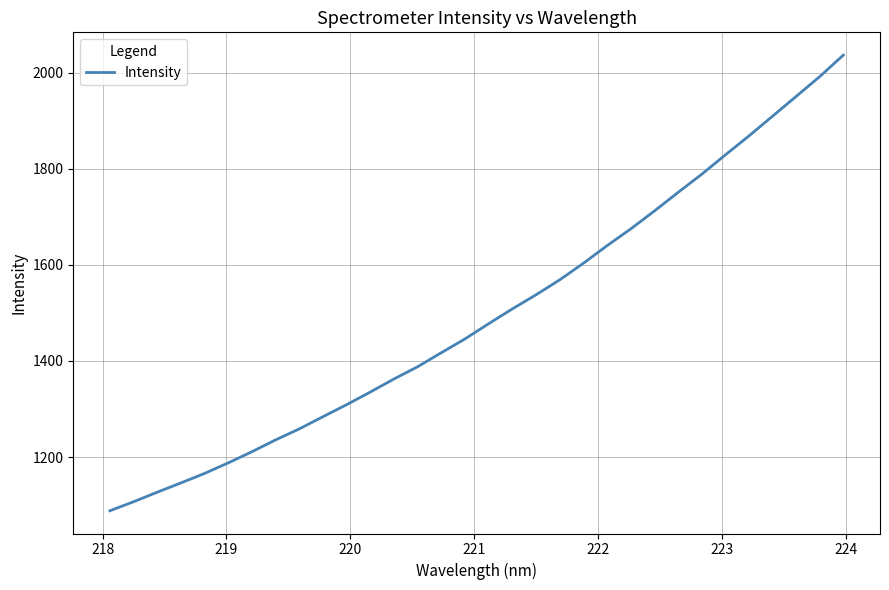

How many values exceed 1477?

16